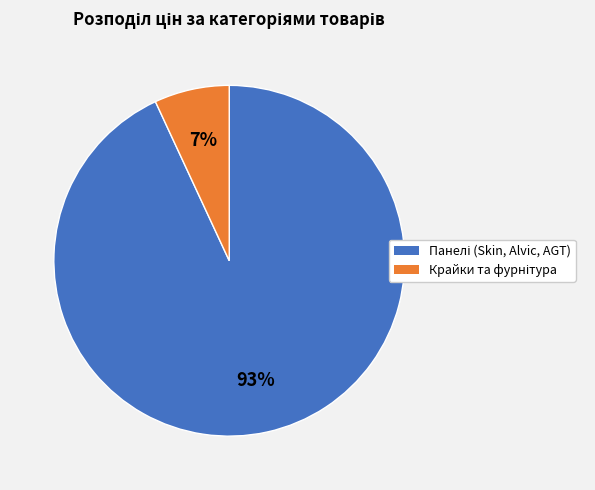

Is there a majority slice in this chart?

Yes